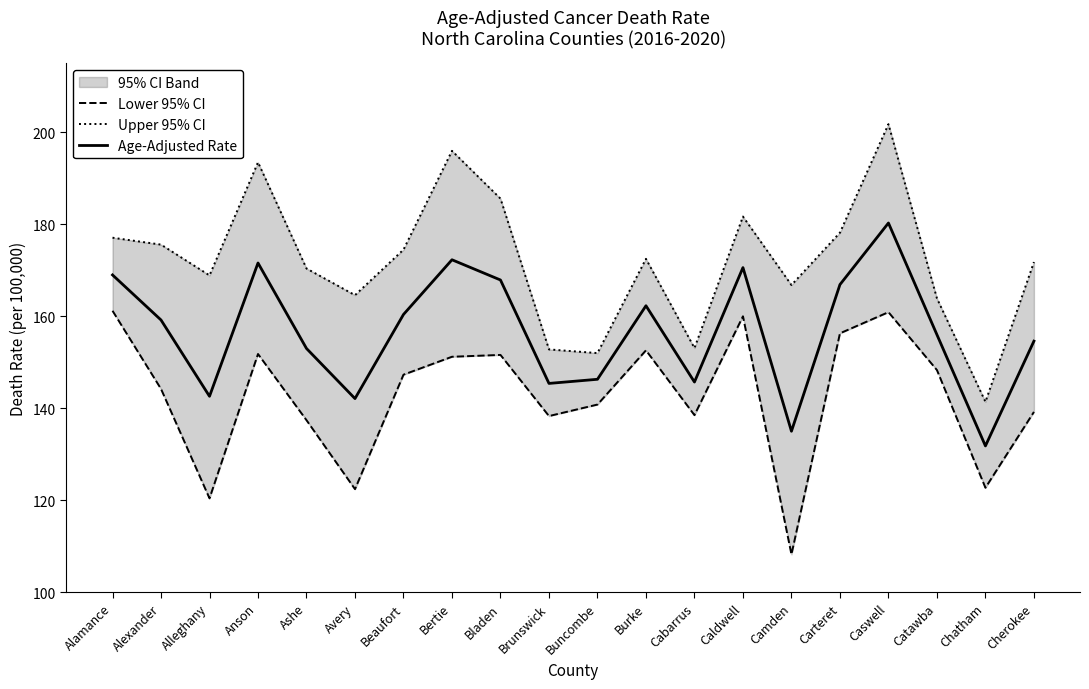

Between Caldwell and Camden, which is larger?

Caldwell